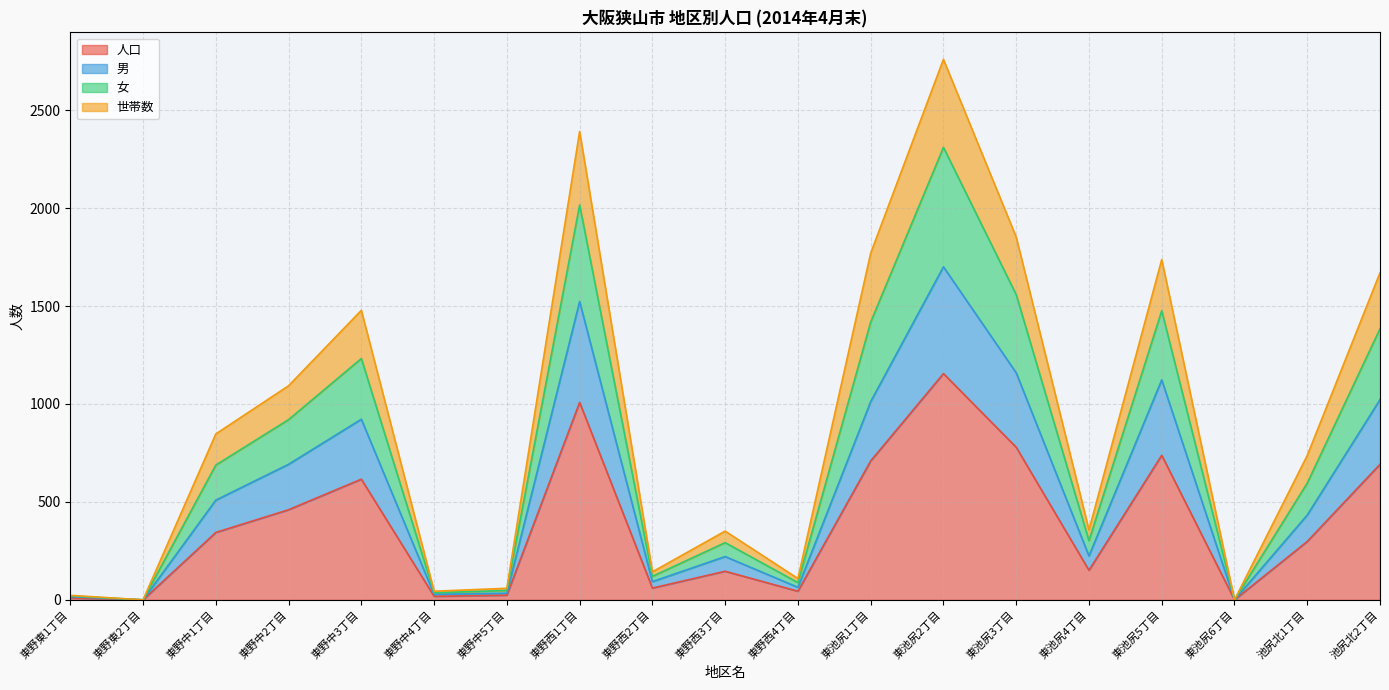

Does the chart have visible grid lines?

Yes